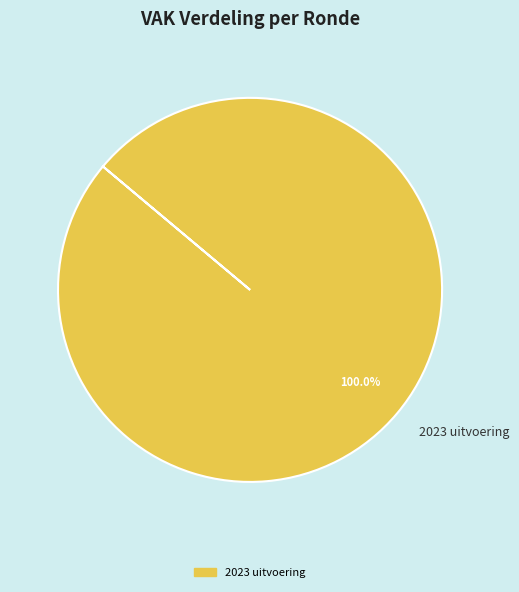

What is the majority slice?

2023 uitvoering